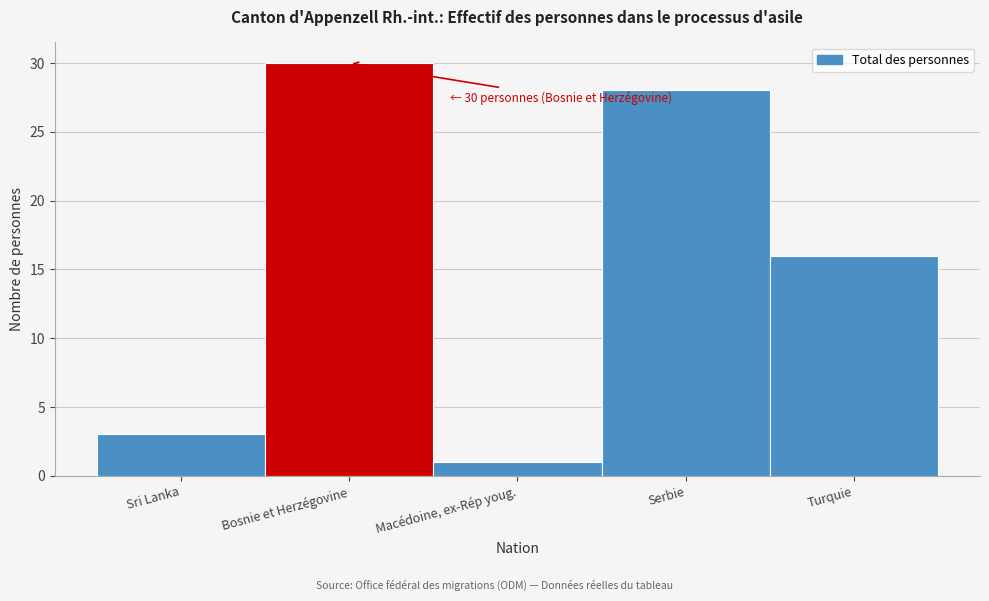

Reading right to left, list all the values displayed in this chart.

16	28	1	30	3